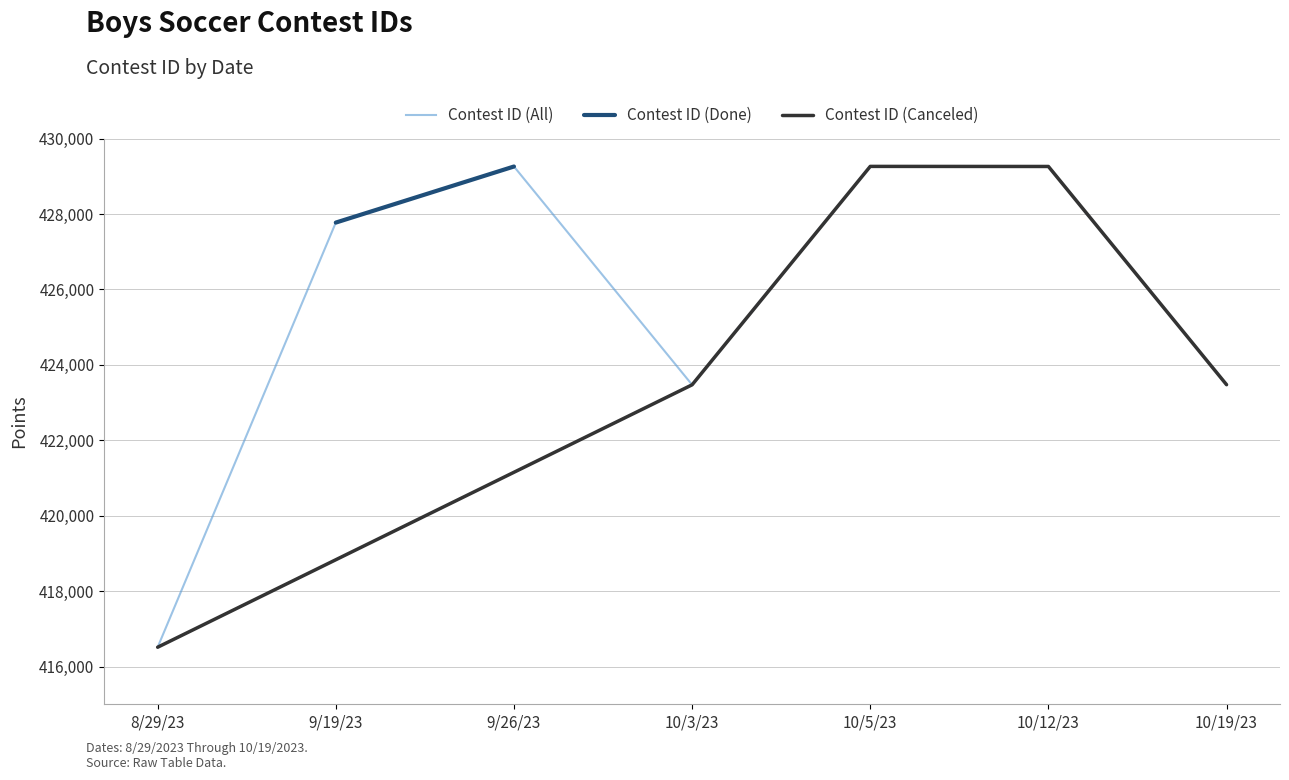

What is the sum of all values?

2979021